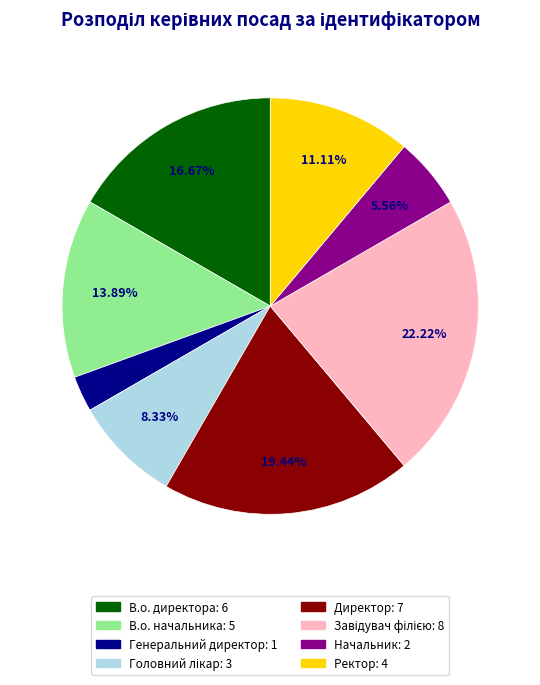

Is Начальник the majority of the pie?

No